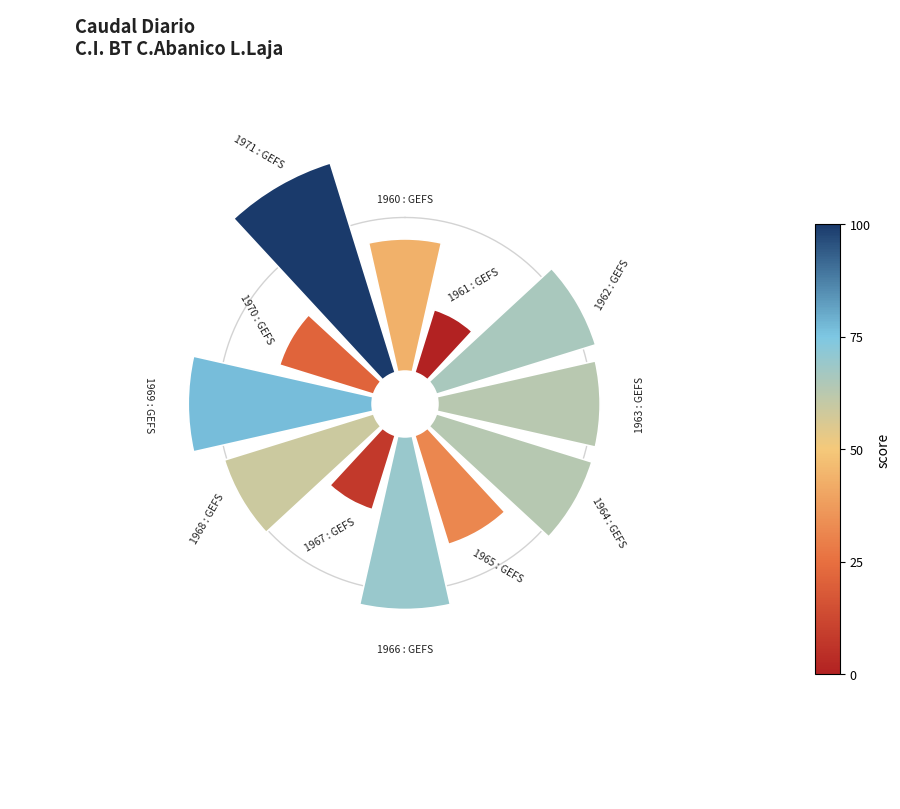

Which category has the biggest portion of the pie?

1971 : GEFS